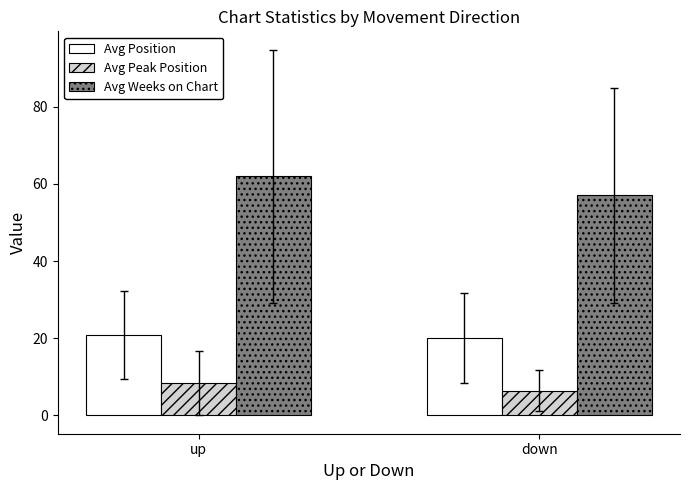

What position from the right is up?

2